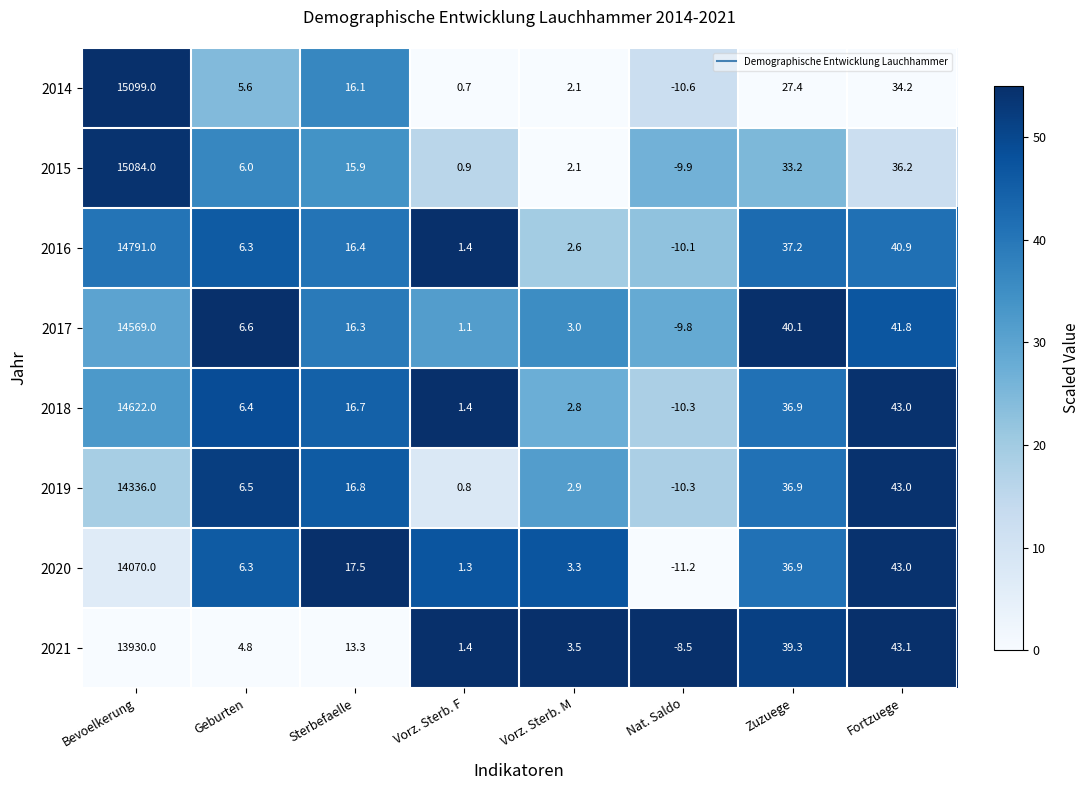

At which category is the sum across all series the highest?

Bevoelkerung